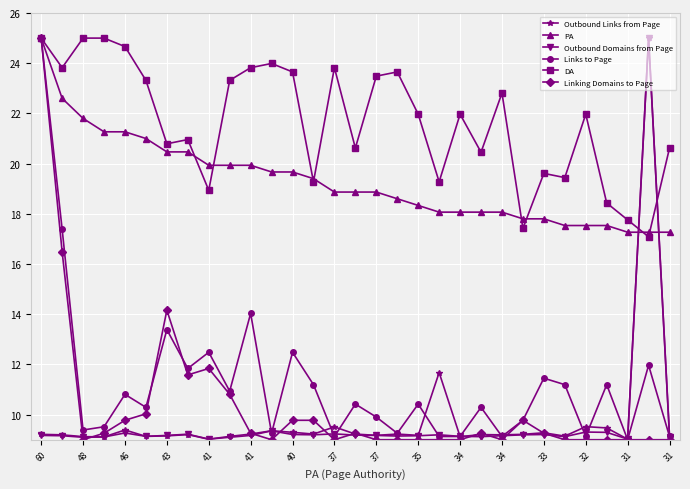

What is the value of the DA point at the 31st from the left?

20.6